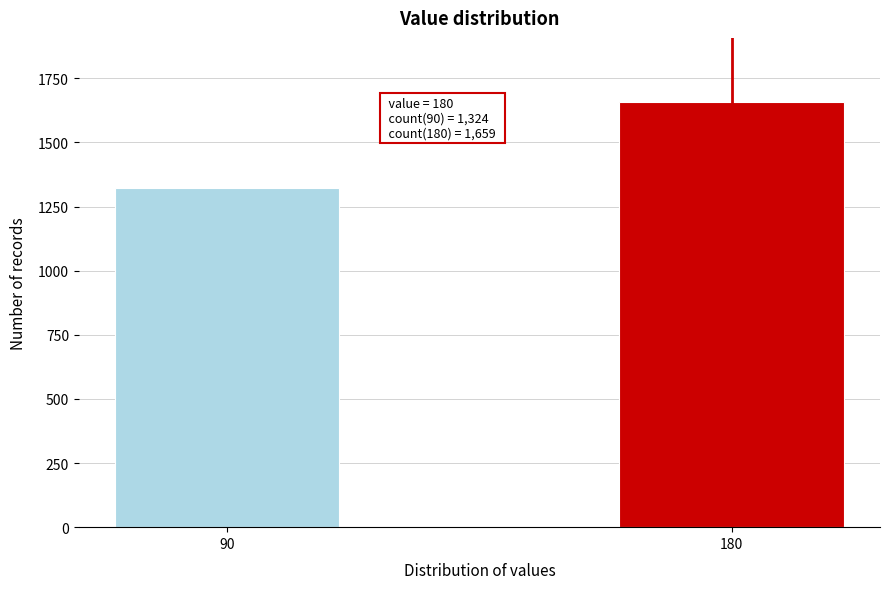

Reading left to right, transcribe all the data shown in this chart.

1324	1659